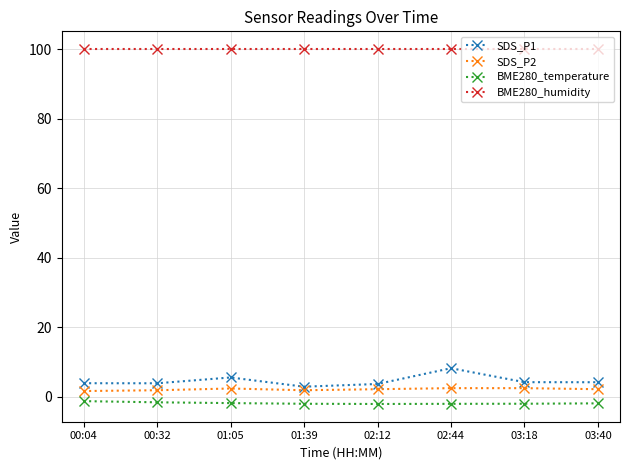

At how many categories does at least one series exceed 37?

8